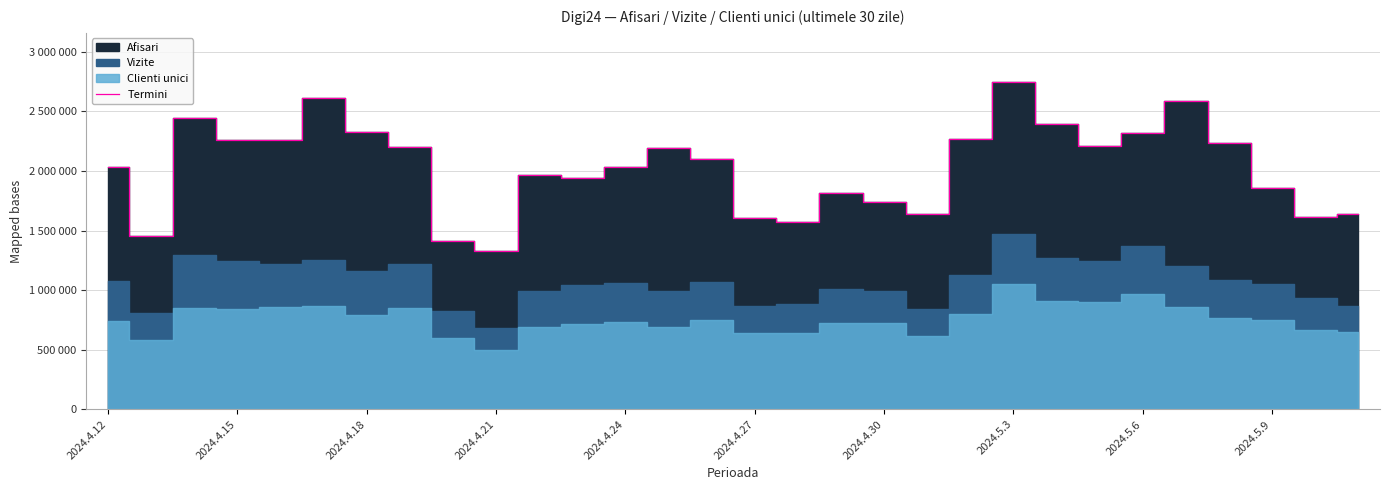

True or false: the data shows 855720 at 2024.4.15.

False